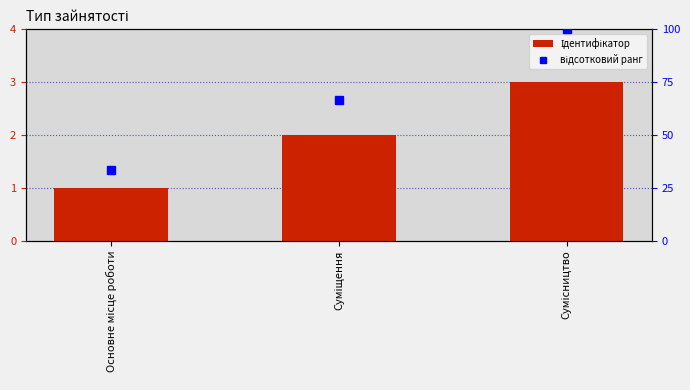

Where does the Ідентифікатор series first go above 2?

Сумісництво